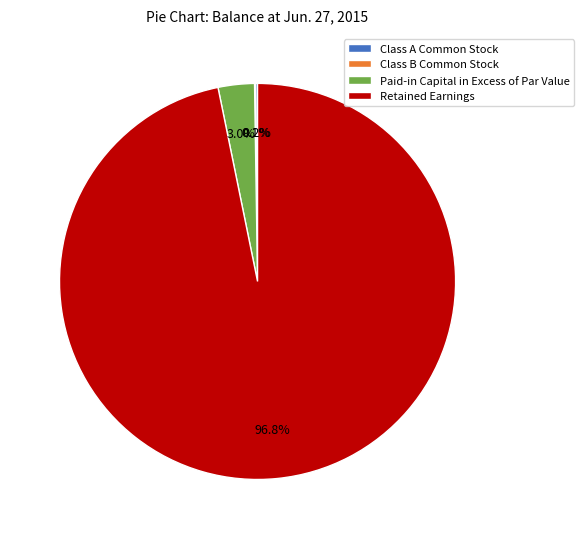

Is Retained Earnings the majority of the pie?

Yes